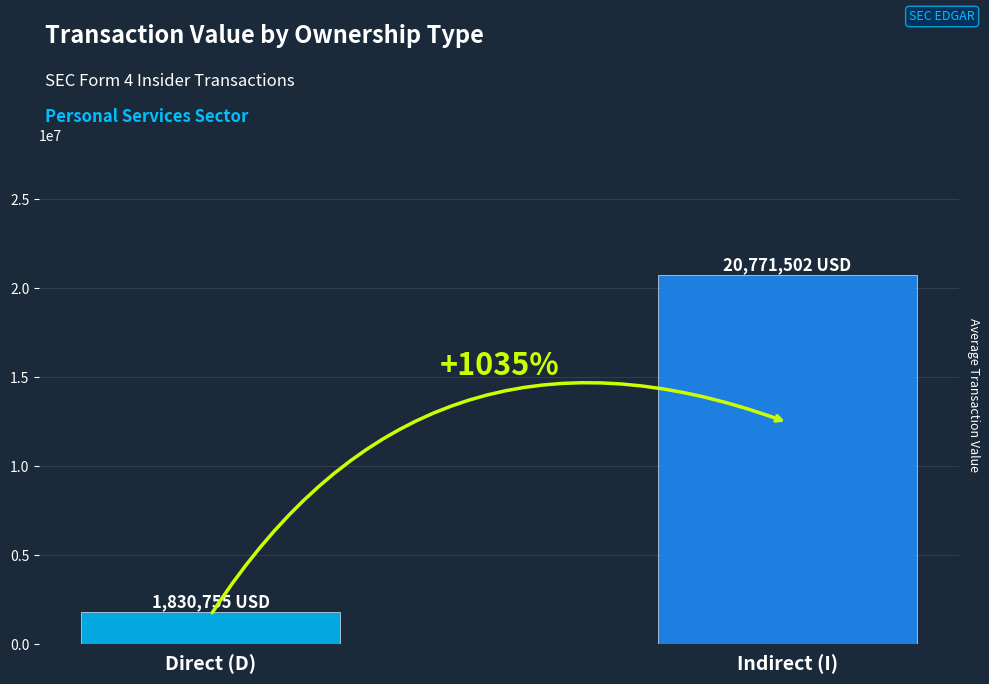

Are the bars horizontal?

No